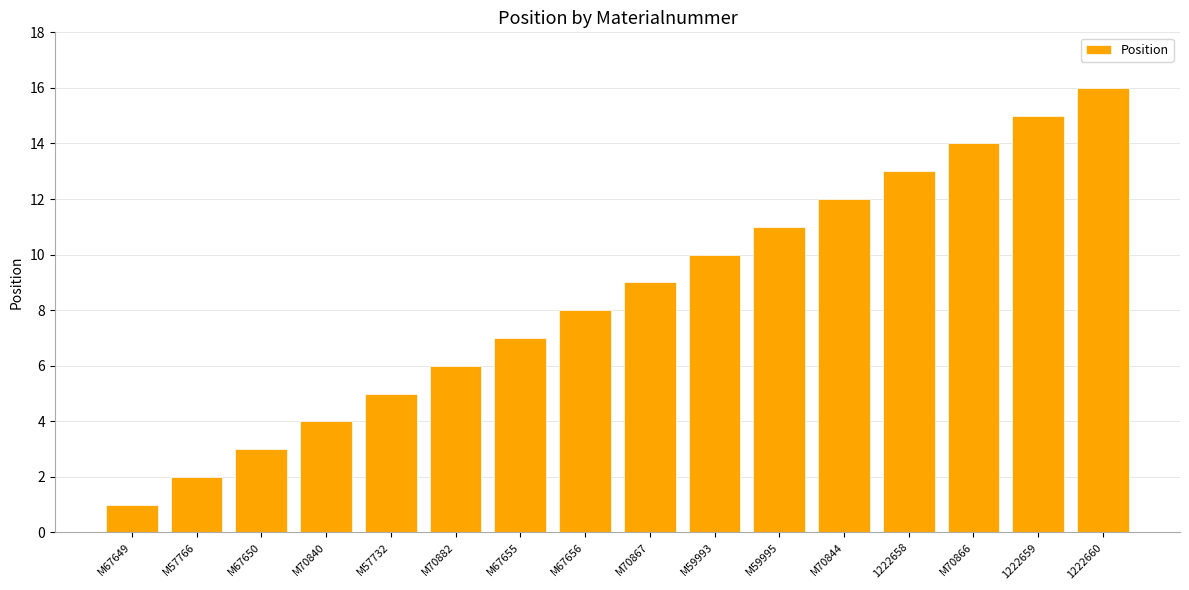

The chart shows a value of 3 at M57766. True or false?

False